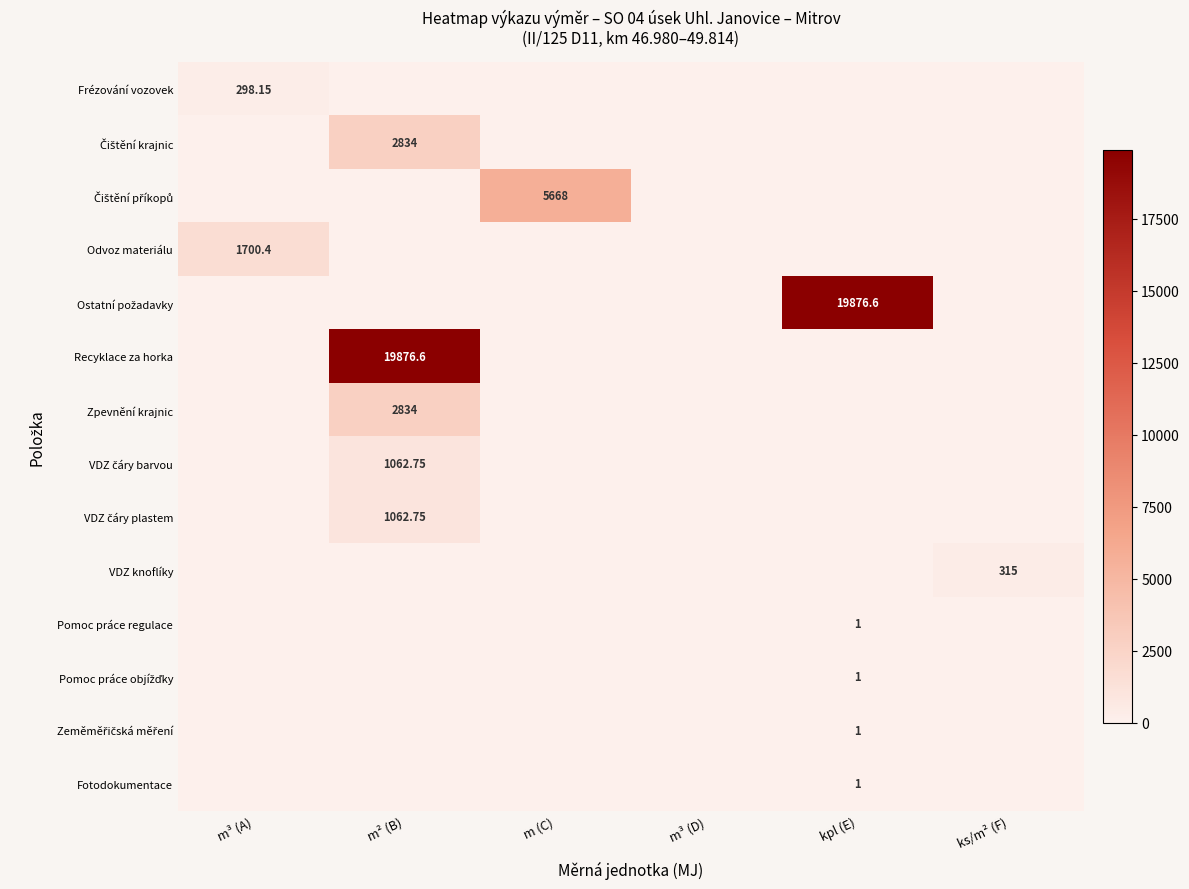

At which category is the sum across all series the highest?

m² (B)